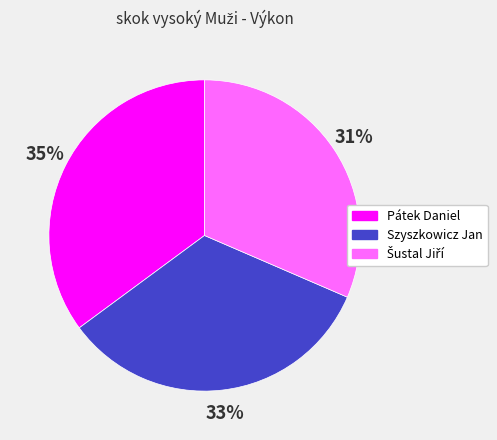

Does Pátek Daniel account for over 50% of the chart?

No